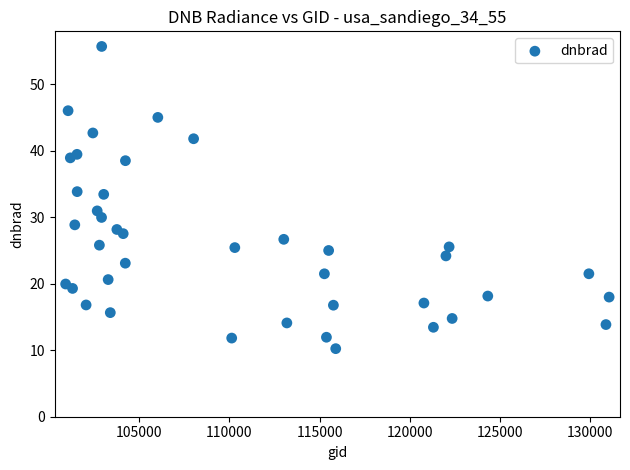

What is the range of Y values (max minus min)?

45.5